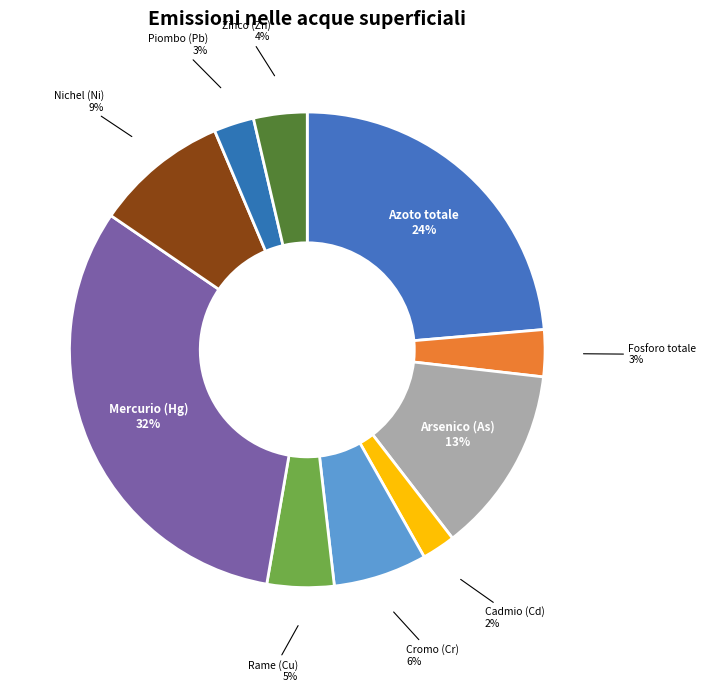

Does Piombo (Pb) account for over 50% of the chart?

No